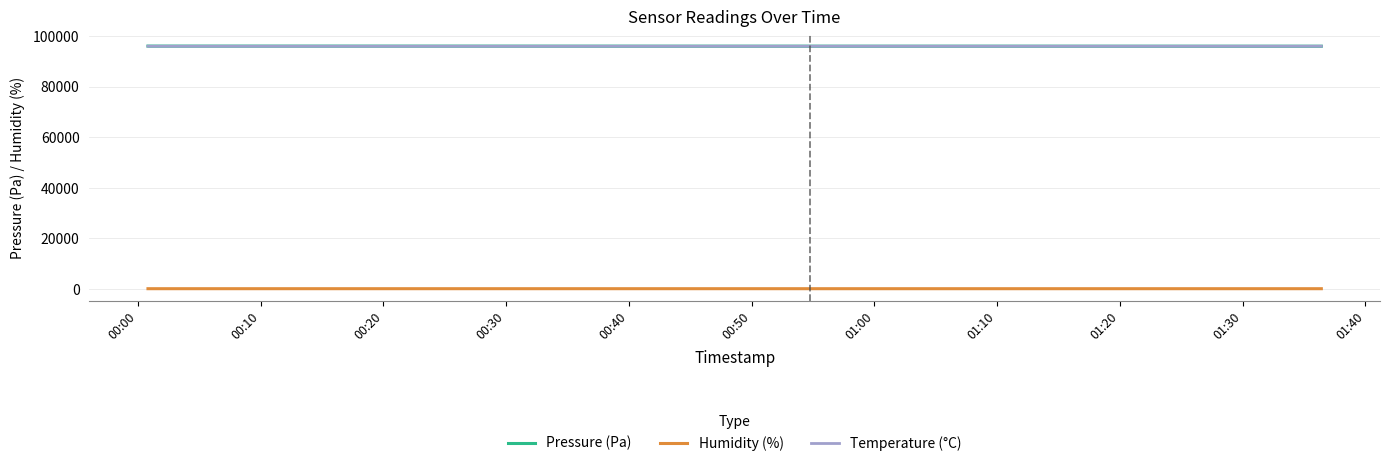

Reading right to left, extract all data points from this chart.

Pressure (Pa): 96038.1	96042.6	96043.9	96048.0	96052.3	96055.4	96054.2	96054.1	96054.2	96055.7	96057.4	96062.7	96067.9	96074.5	96079.0	96082.7	96084.8
Humidity (%): 91.6	91.7	91.5	91.8	91.7	91.3	91.3	91.7	92.1	92.5	93.0	93.5	93.4	93.5	93.2	93.3	92.9
Temperature (°C): 96043.3	96042.5	96043.2	96043.2	96044.2	96046.0	96048.3	96049.2	96048.9	96047.6	96046.1	96043.5	96040.4	96038.9	96039.3	96038.8	96038.8